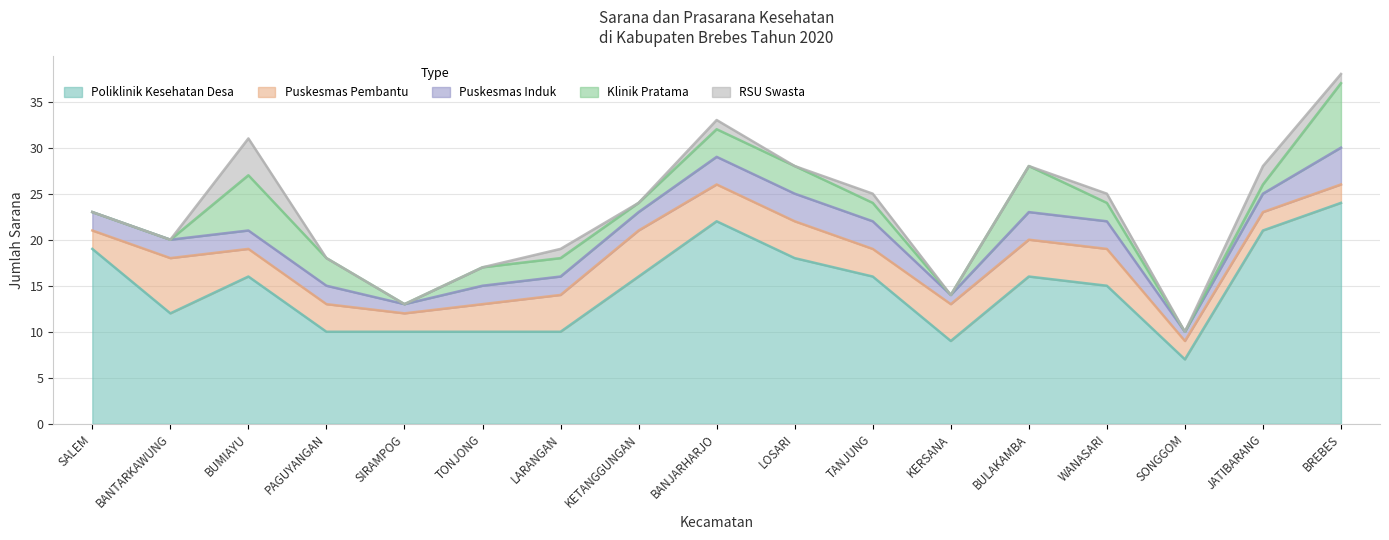

True or false: Klinik Pratama and Poliklinik Kesehatan Desa intersect in this chart.

False